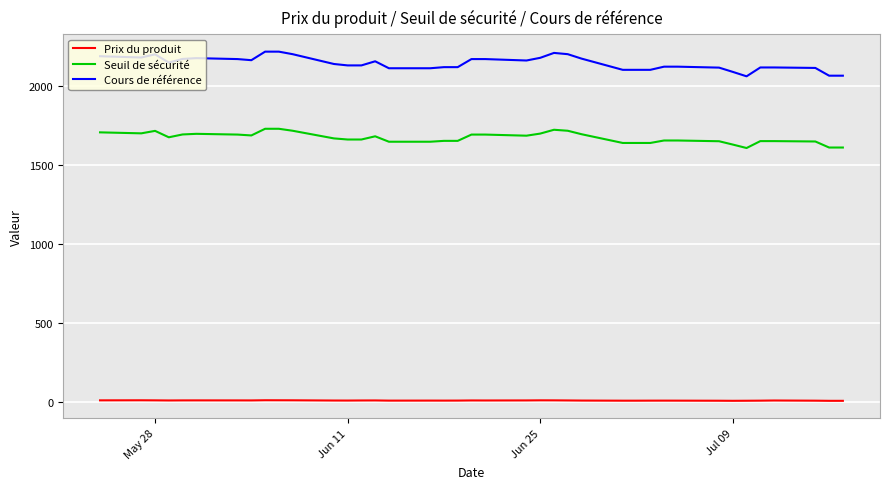

What is the difference between the maximum and minimum values in the Cours de référence series?

156.0